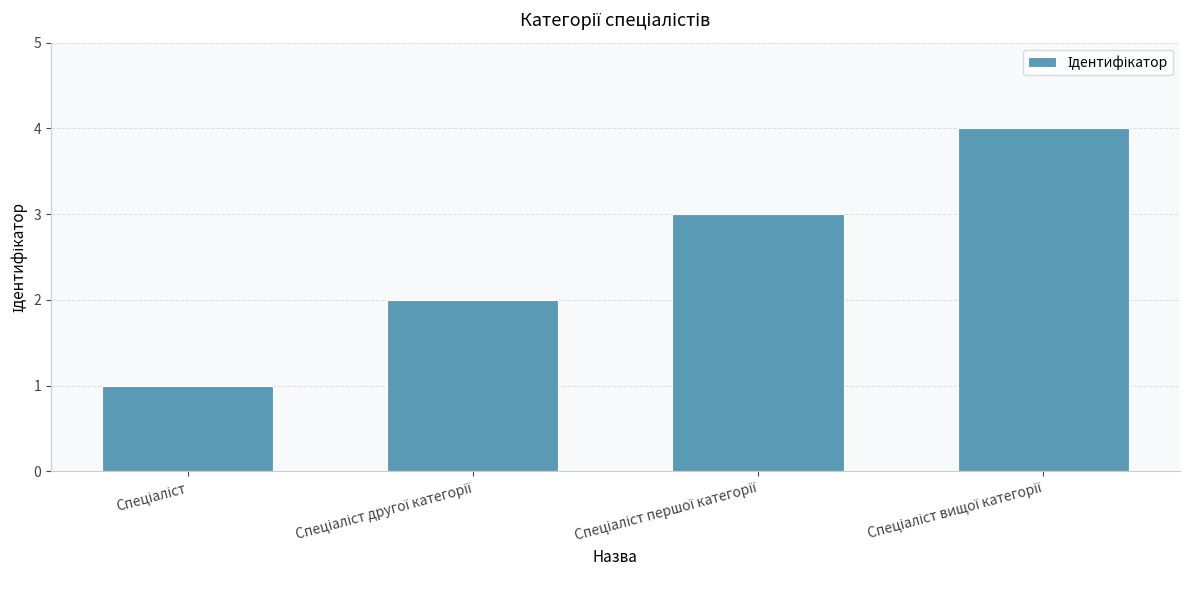

How many values are between 2 and 4?

3